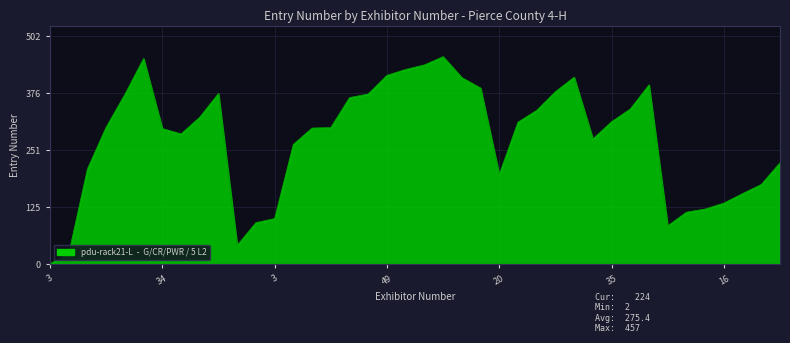

True or false: the data has more than 2 interior local peaks.

True